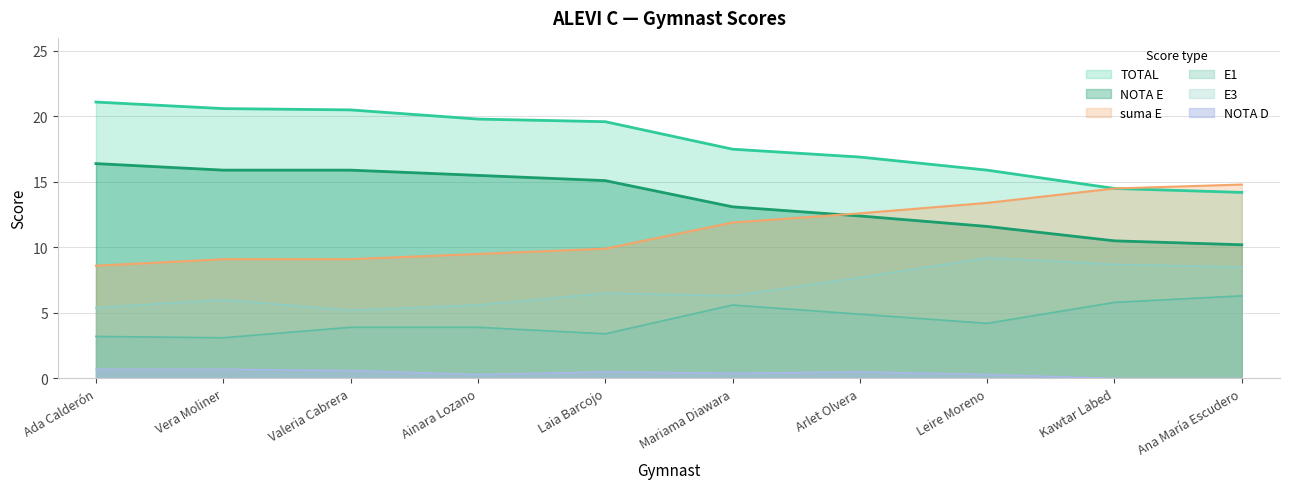

Is it true that E1 equals 4.9 at Arlet Olvera?

True